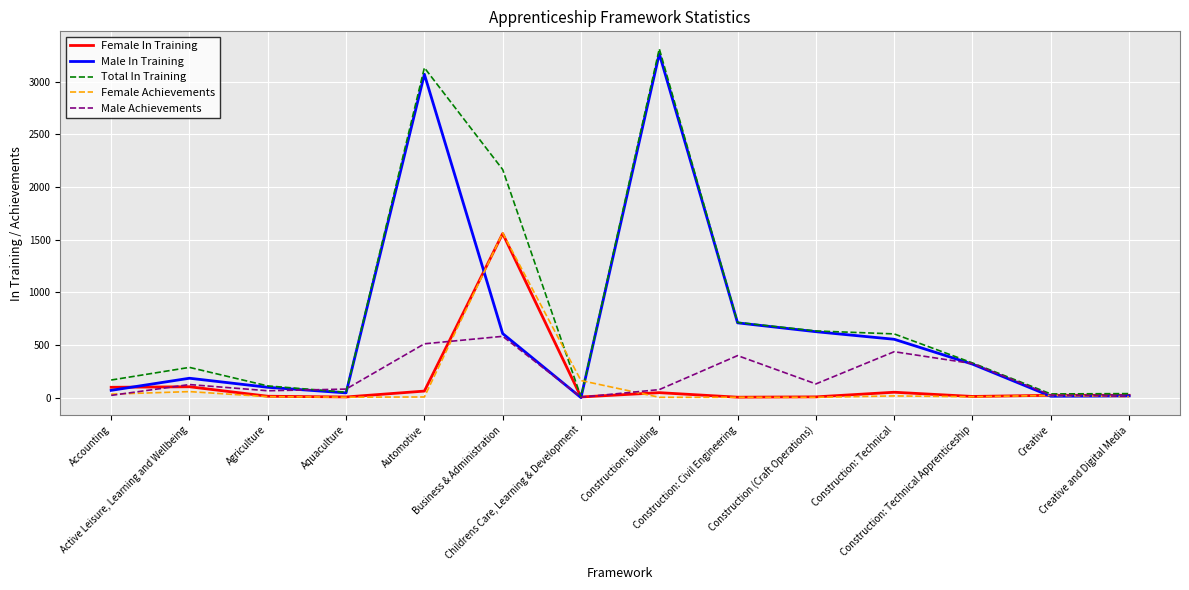

What is the maximum value shown in the chart?

3313